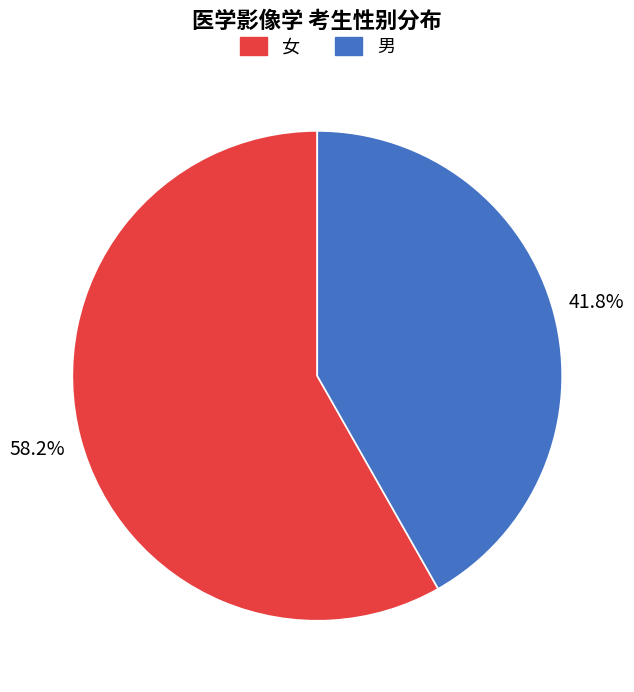

To the nearest percent, what is the combined percentage of 女 and 男?

100%